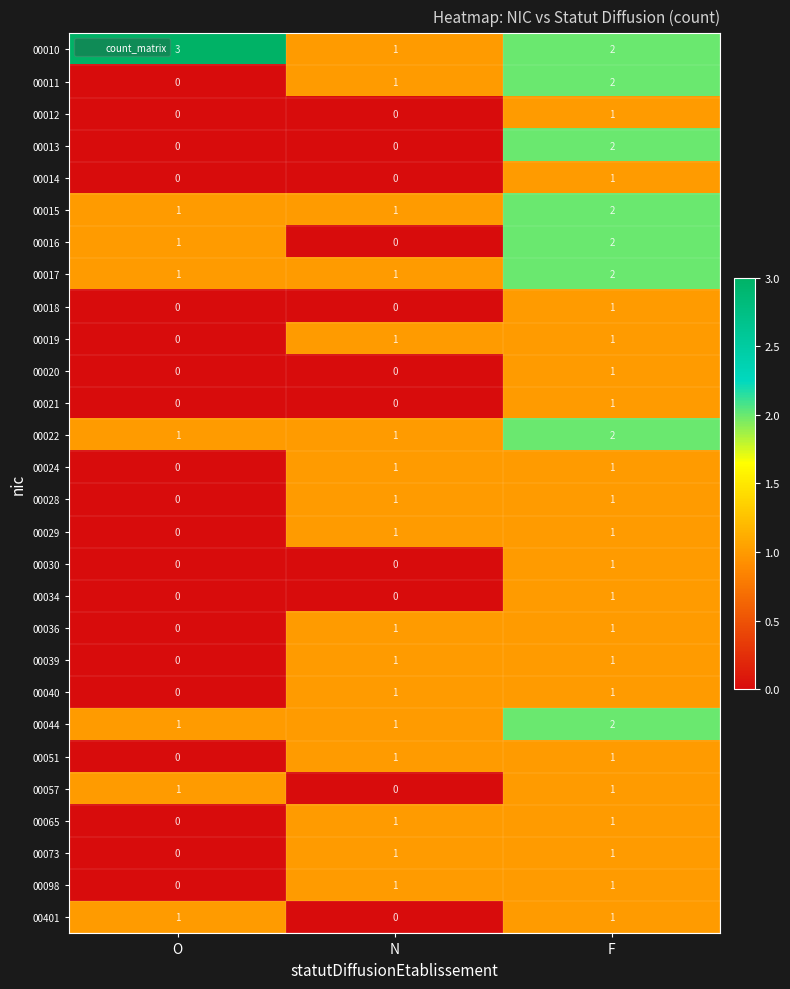

Is it true that 00030 equals 0 at O?

True